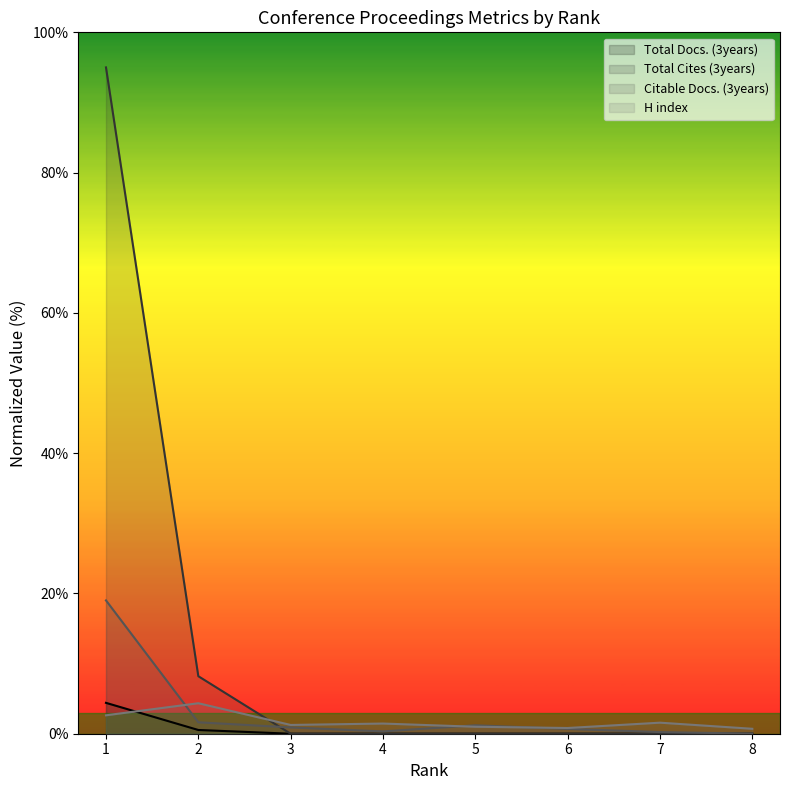

Does the chart display data point markers on the line(s)?

No